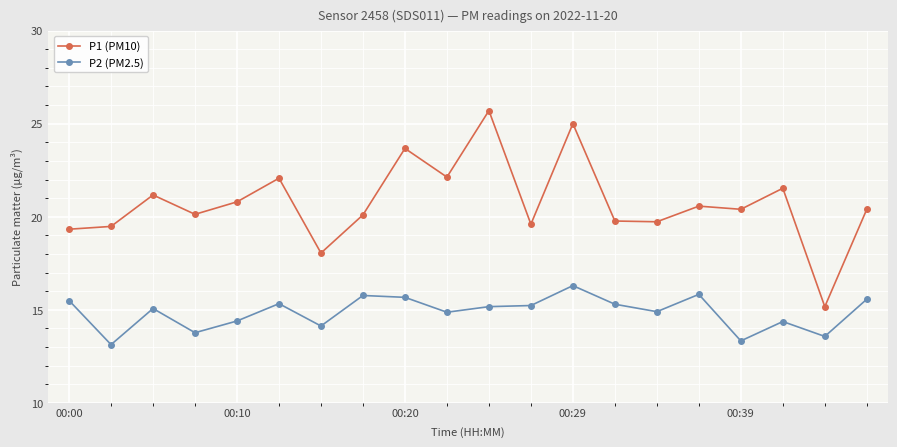

What is the difference between the second highest and minimum values in the P1 (PM10) series?

9.8